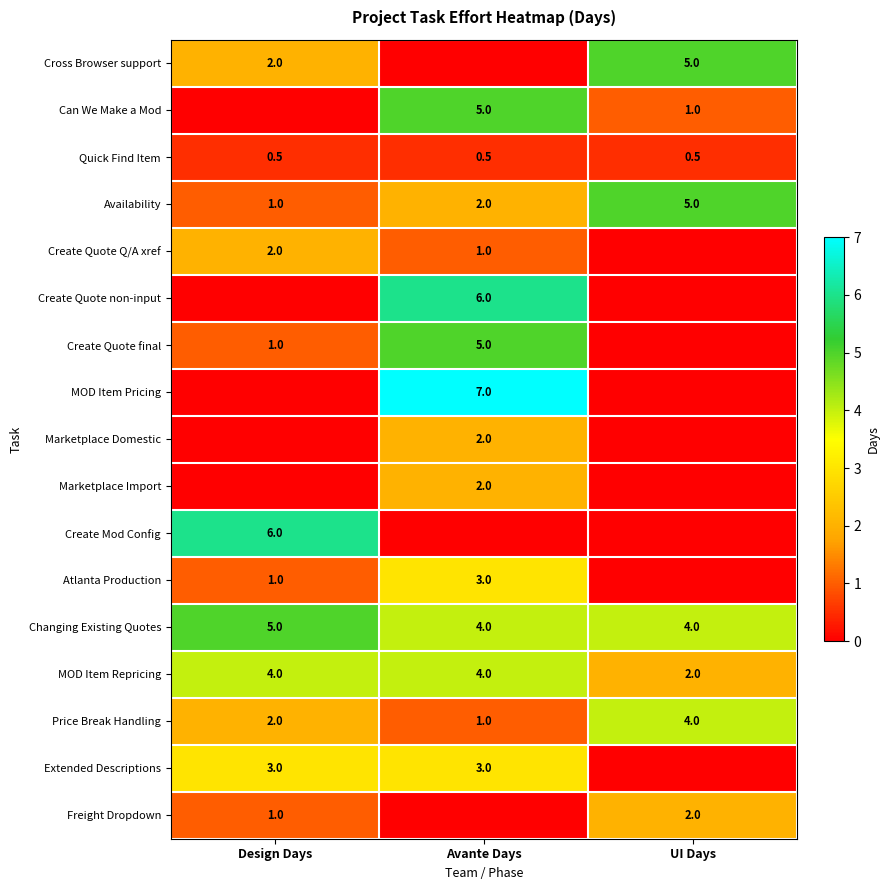

List the labels in order of Availability value, smallest first.

Design Days, Avante Days, UI Days